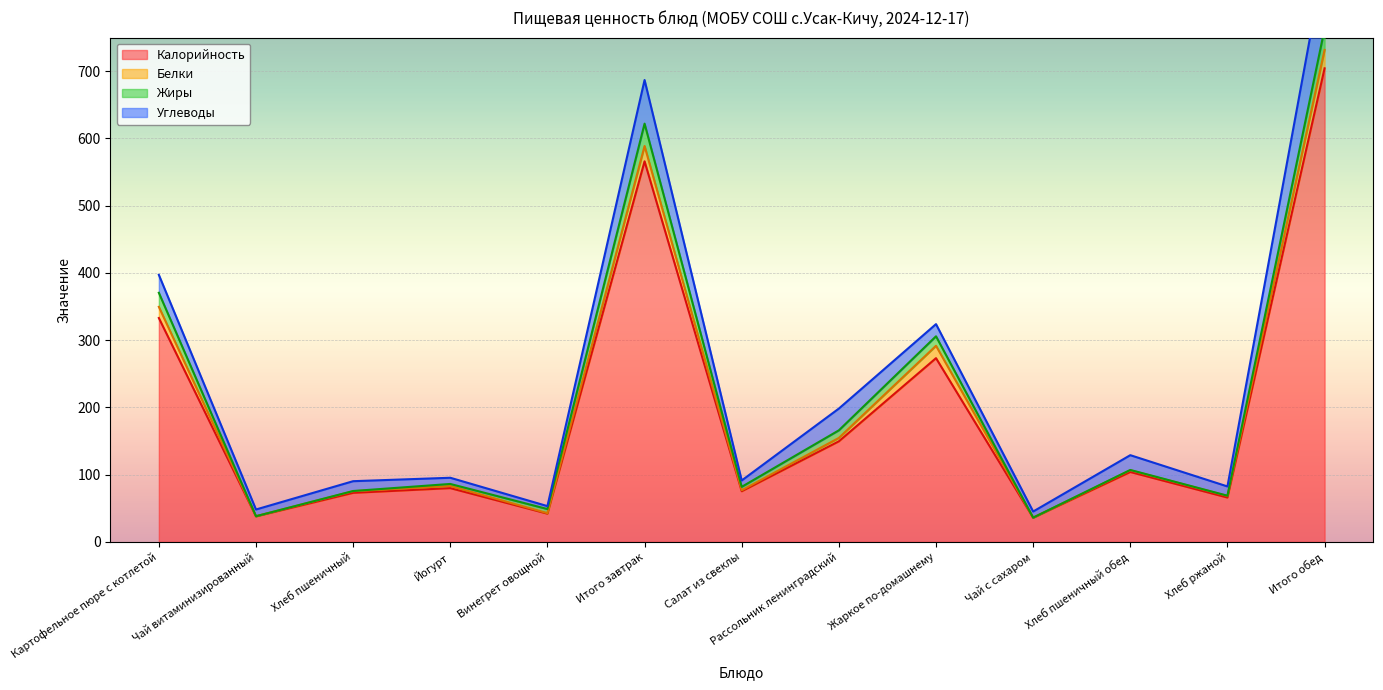

How many categories are shown in the chart?

13